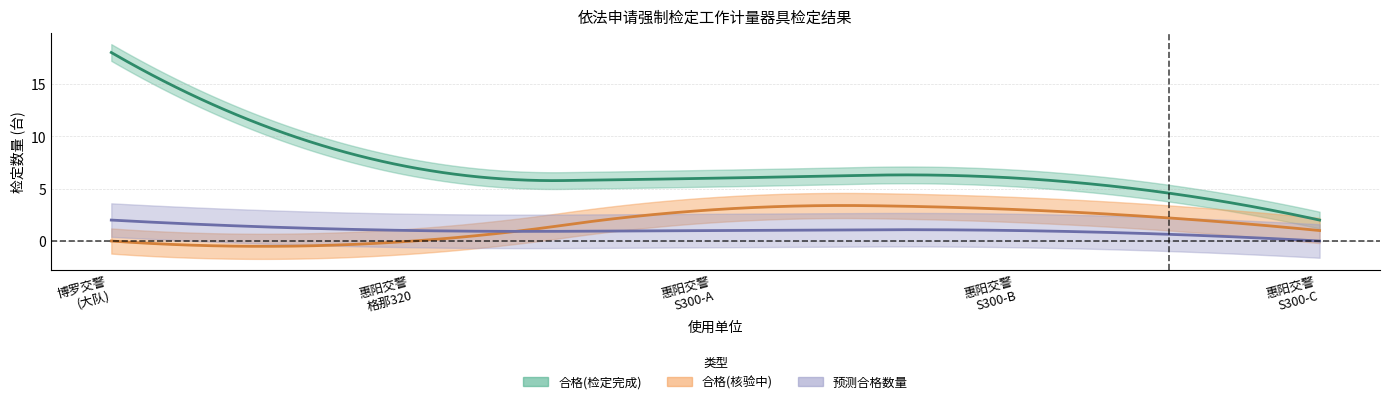

What is the sum of all 合格数量(估算) values?

39